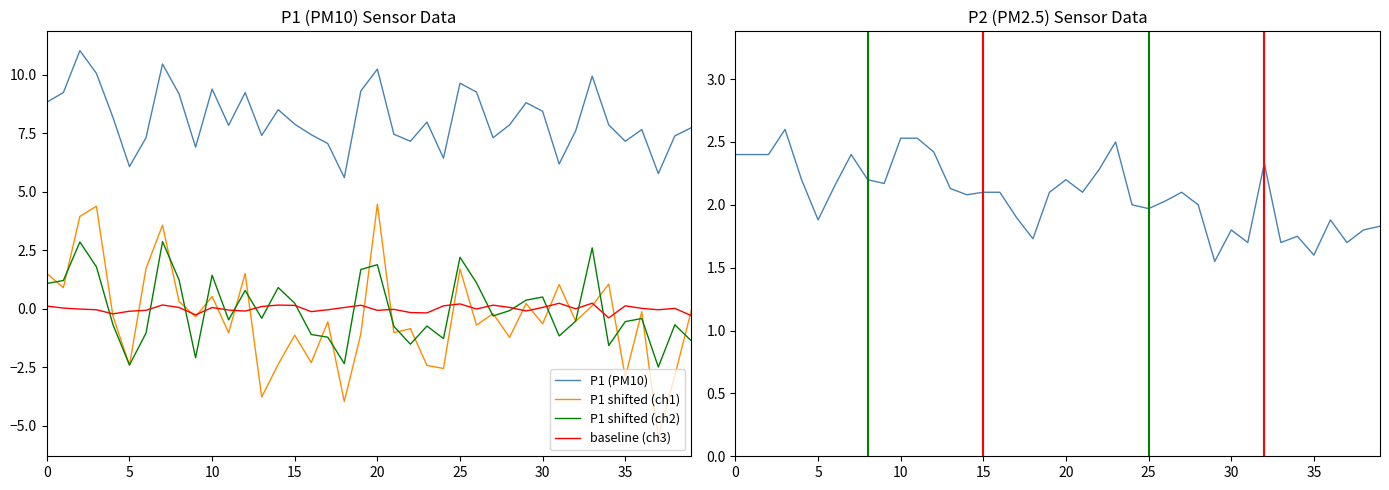

What is the difference between the maximum and minimum values in the baseline (ch3) series?

0.6